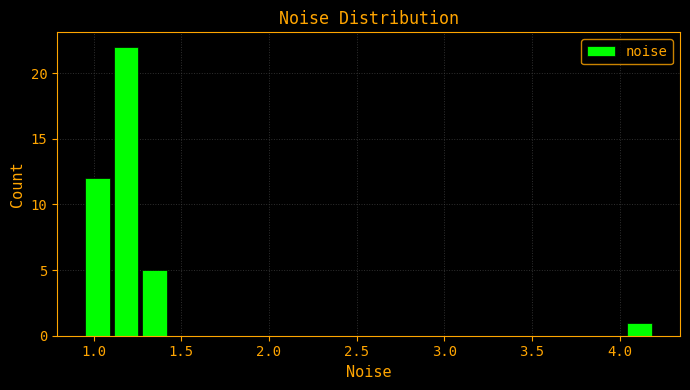

Read against the x-axis, roughly where is the centre of the tallest bar?

1.20